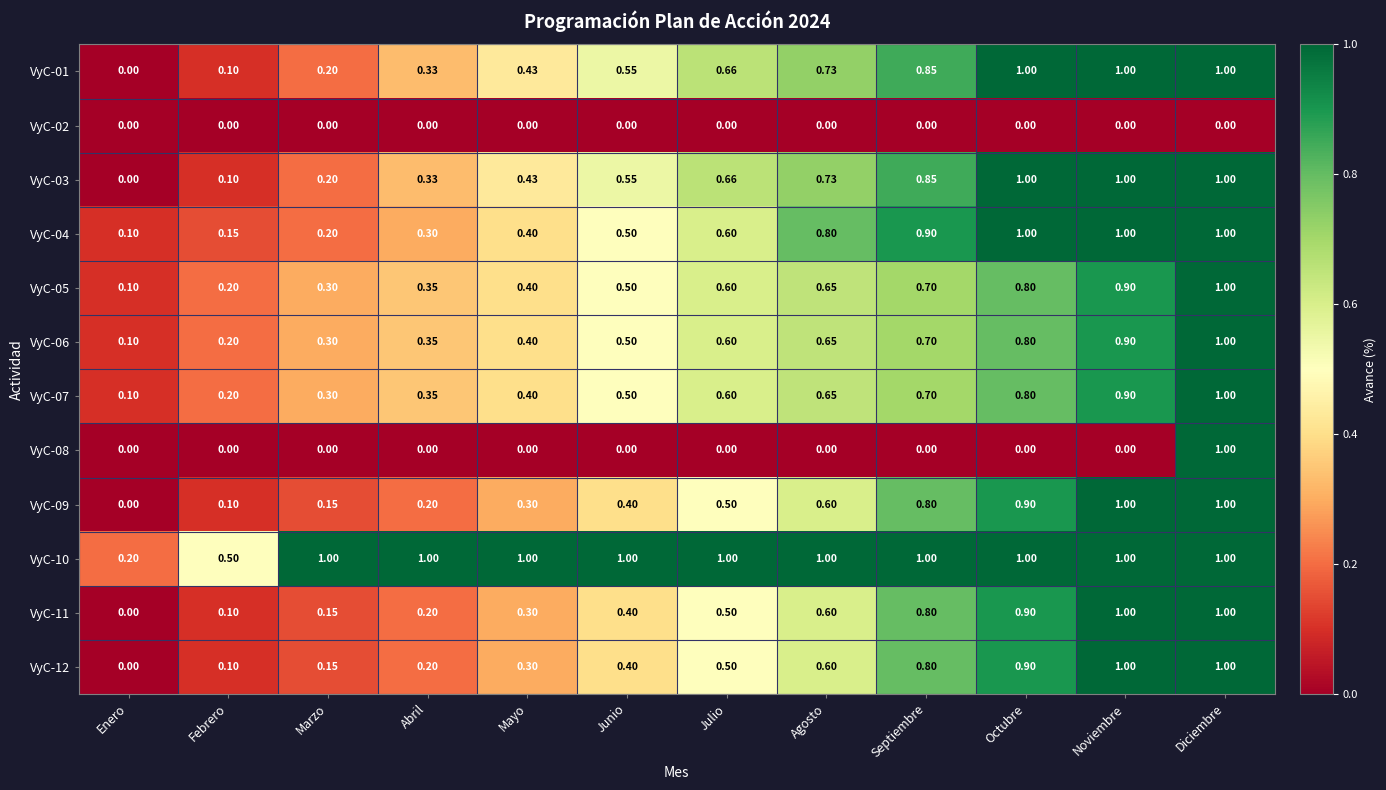

At which label does VyC-05 reach its peak?

Diciembre